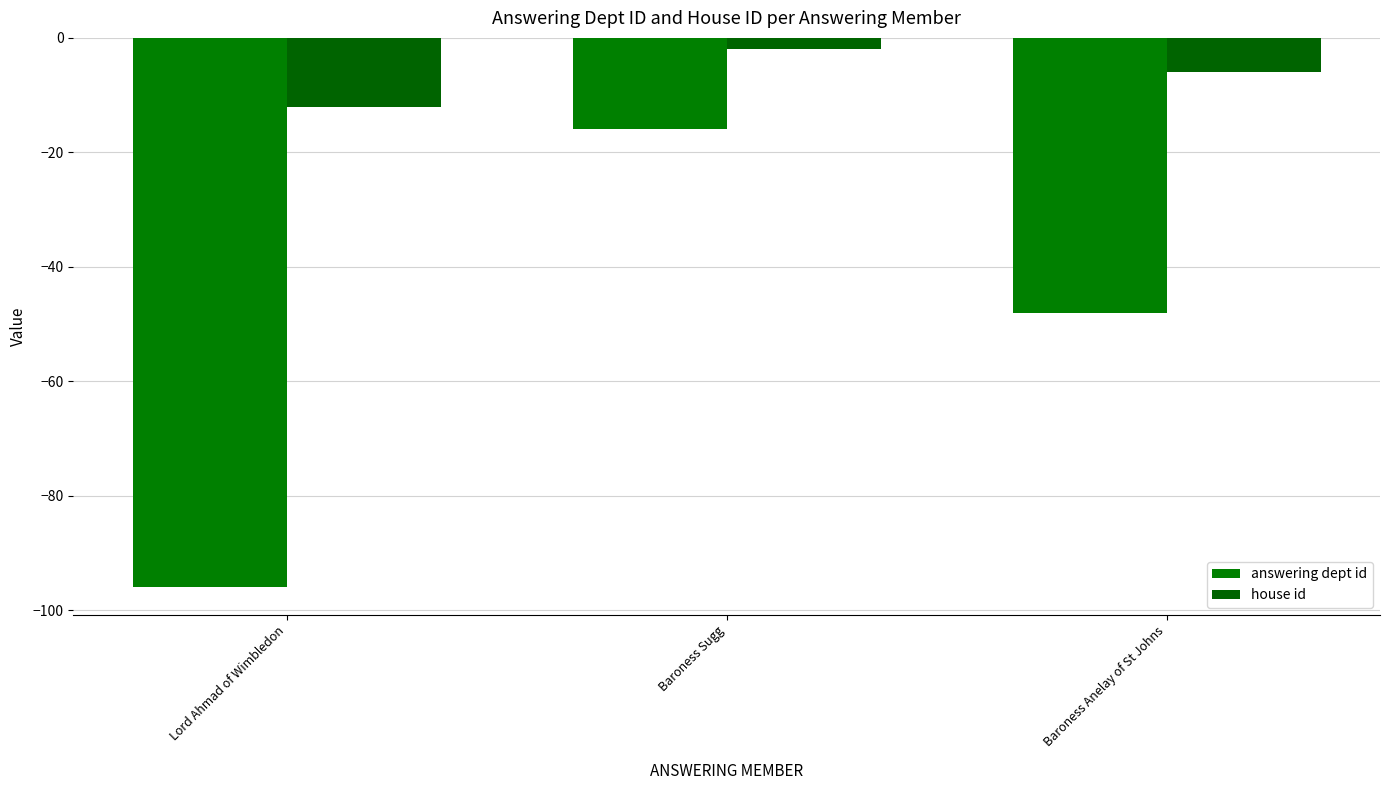

Does the chart contain any negative values?

Yes